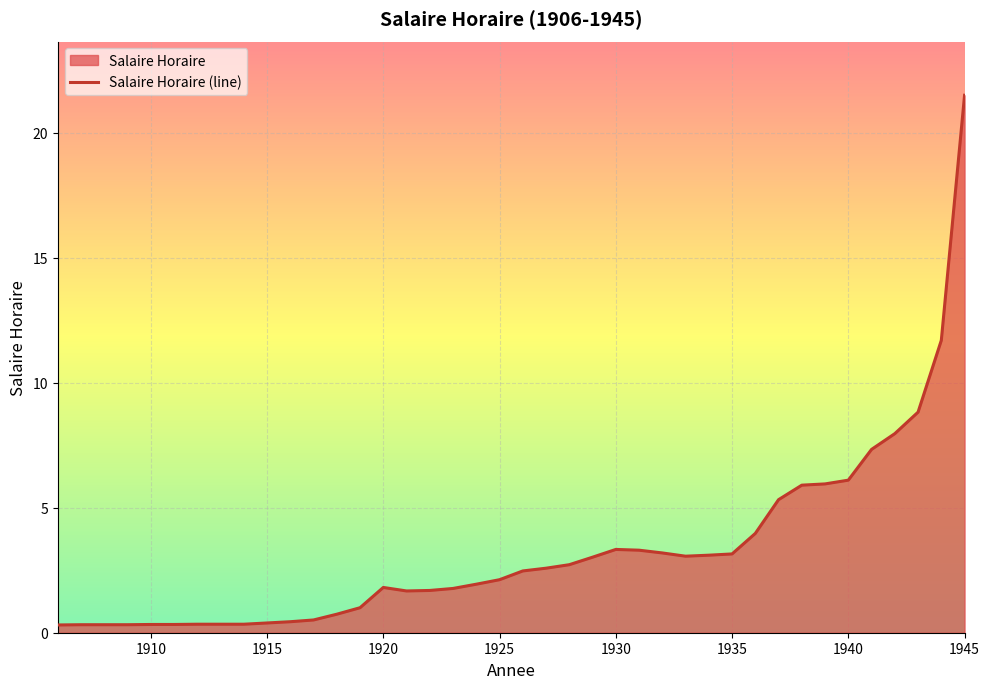

Reading left to right, extract all data points from this chart.

0.3	0.3	0.3	0.3	0.3	0.3	0.3	0.3	0.3	0.4	0.4	0.5	0.7	1.0	1.8	1.7	1.7	1.8	1.9	2.1	2.5	2.6	2.7	3.0	3.3	3.3	3.2	3.1	3.1	3.1	4.0	5.3	5.9	6.0	6.1	7.3	8.0	8.8	11.7	21.5